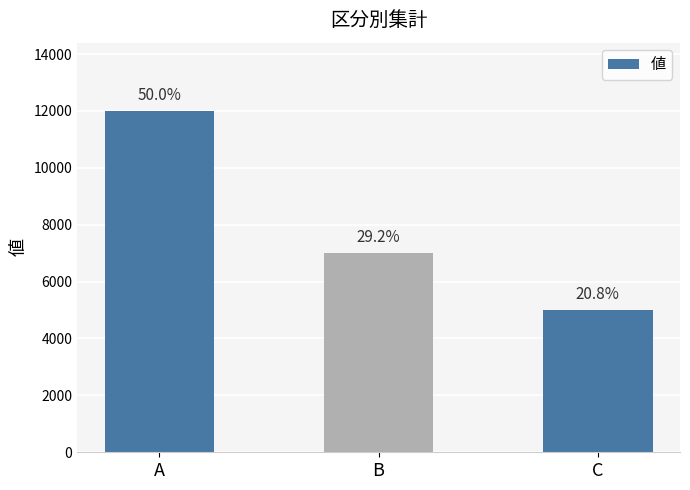

Does the chart contain stacked bars?

No